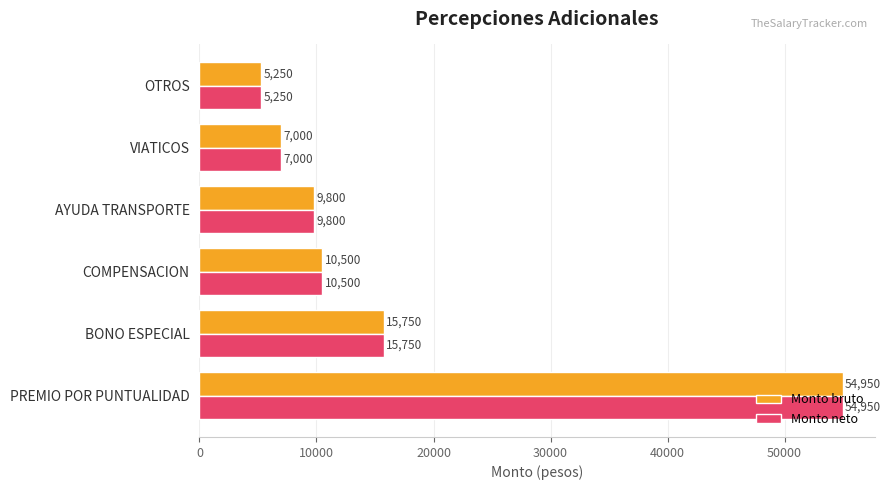

What is the average value of the Monto neto series?

17208